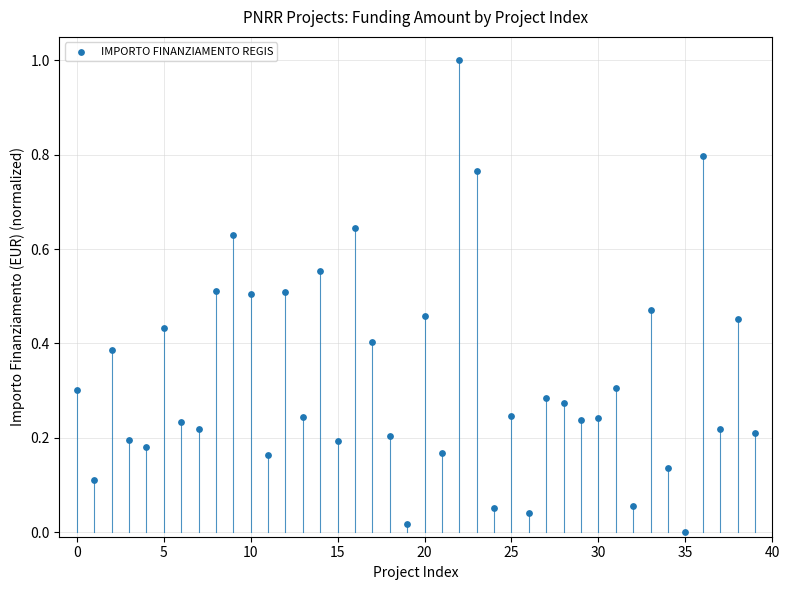

What is the range of Y values (max minus min)?

1.0